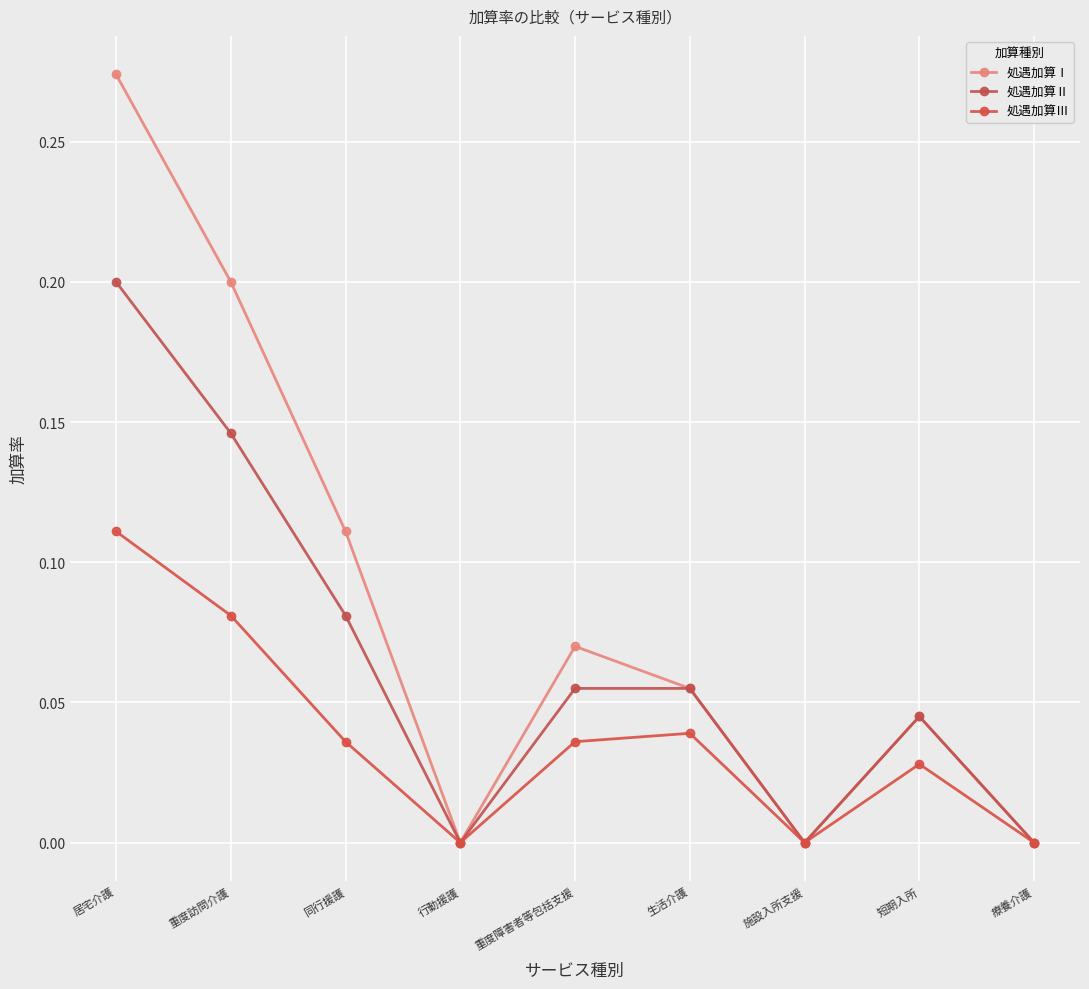

What is the total value across all series at 重度訪問介護?

0.4